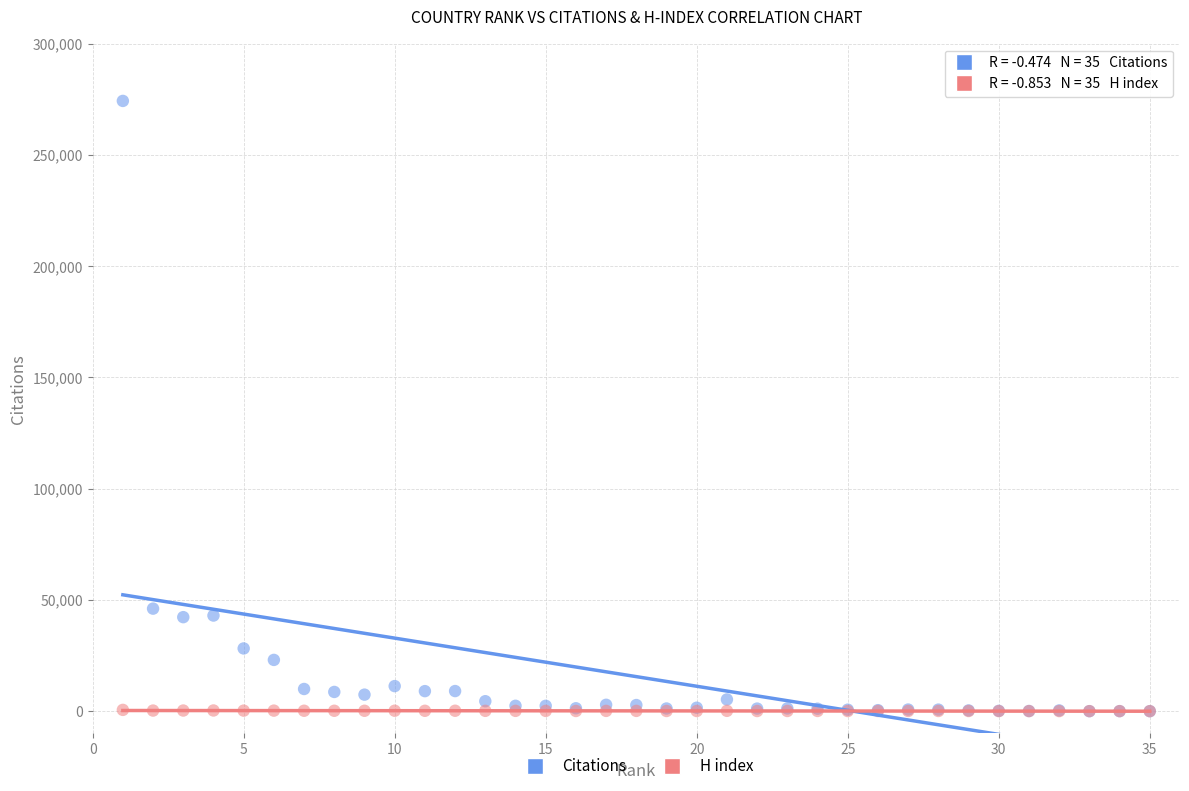

Across all series, what Y value is closest to 137116?

46086